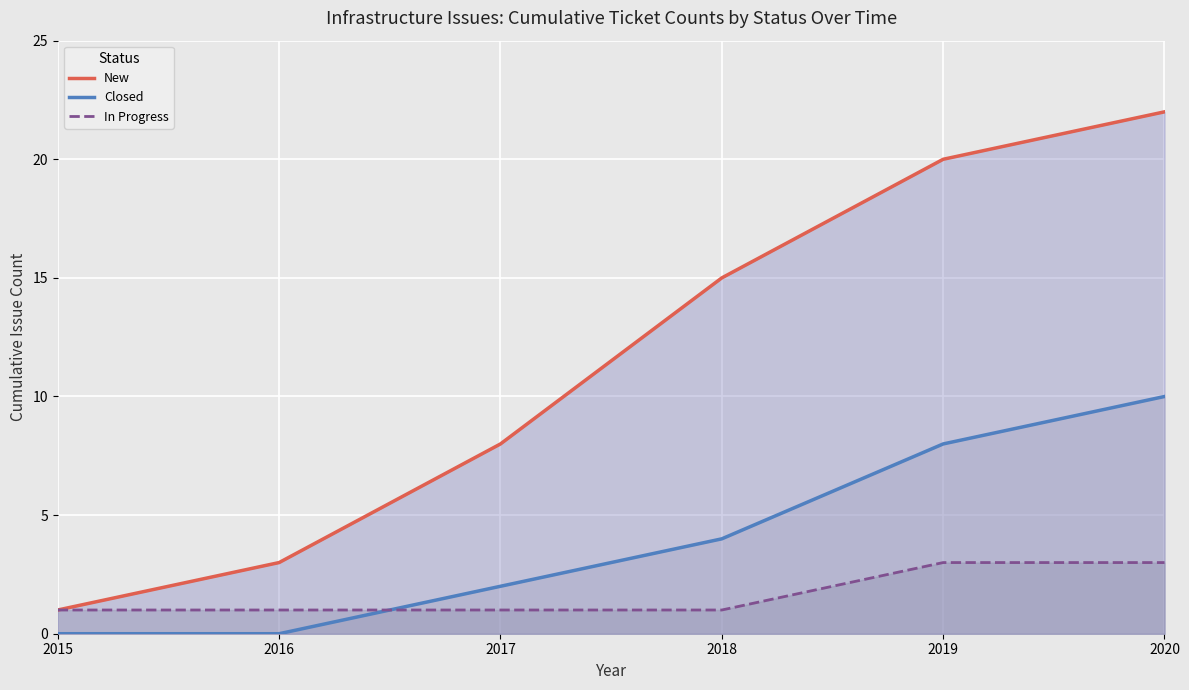

Reading left to right, list all the values displayed in this chart.

New: 2015=1	2016=3	2017=8	2018=15	2019=20	2020=22
Closed: 2015=0	2016=0	2017=2	2018=4	2019=8	2020=10
In Progress: 2015=1	2016=1	2017=1	2018=1	2019=3	2020=3